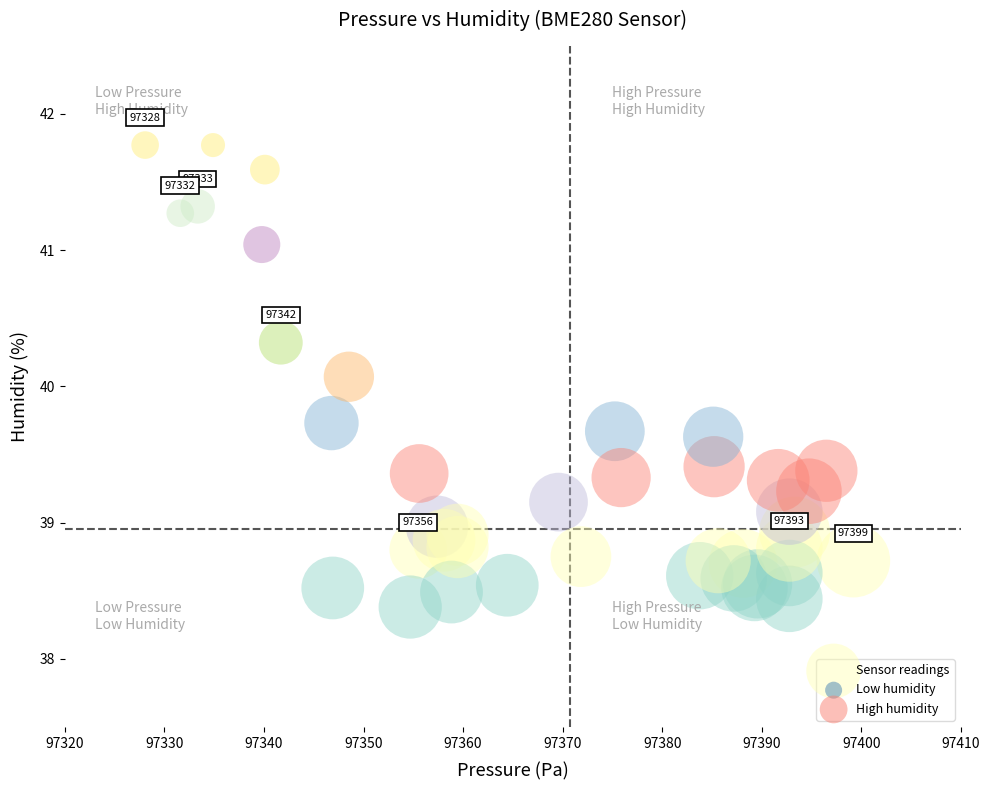

What Y value in the scatter plot is closest to 40?

40.1